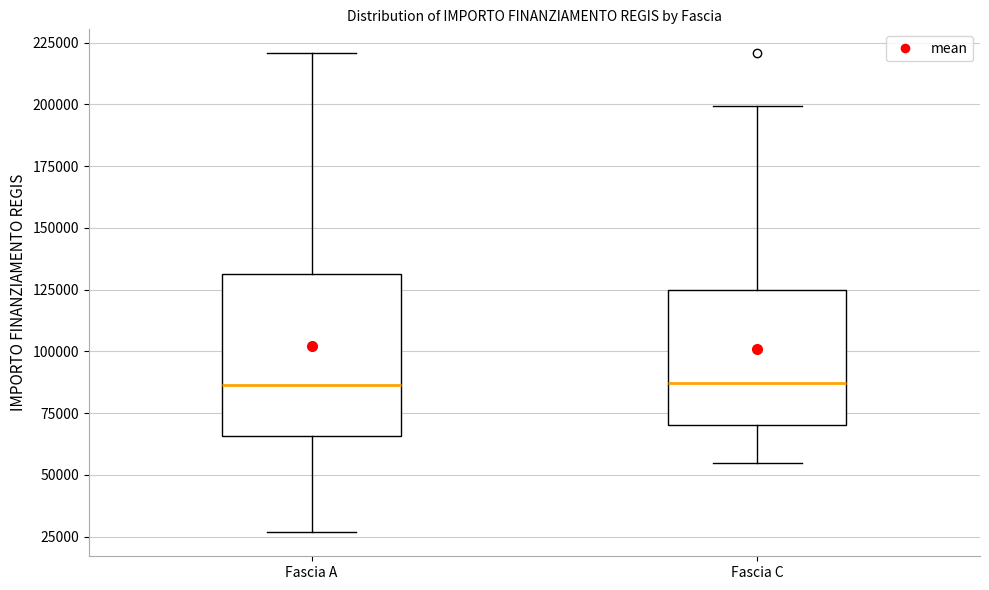

Which box is the tallest, from its lower edge to its upper edge?

Fascia A